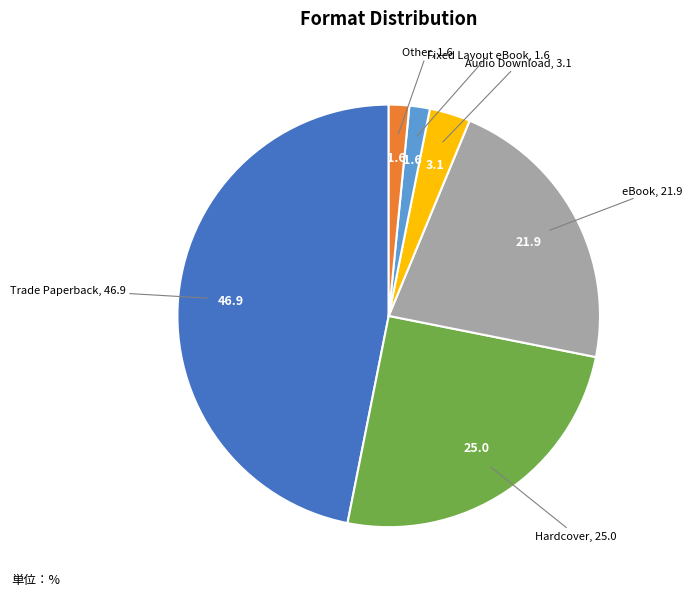

Is there any slice that represents more than half of the pie?

No